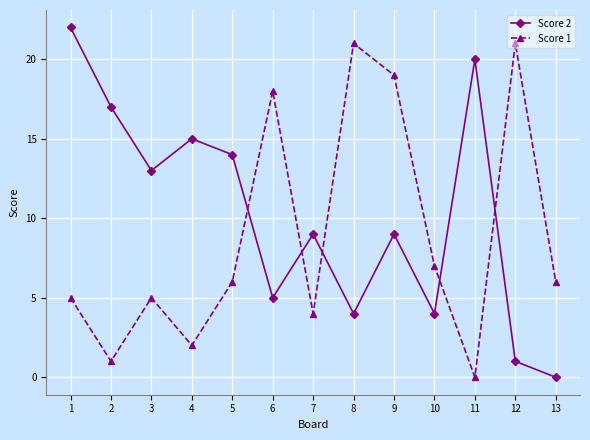

Does the chart display data point markers on the line(s)?

Yes